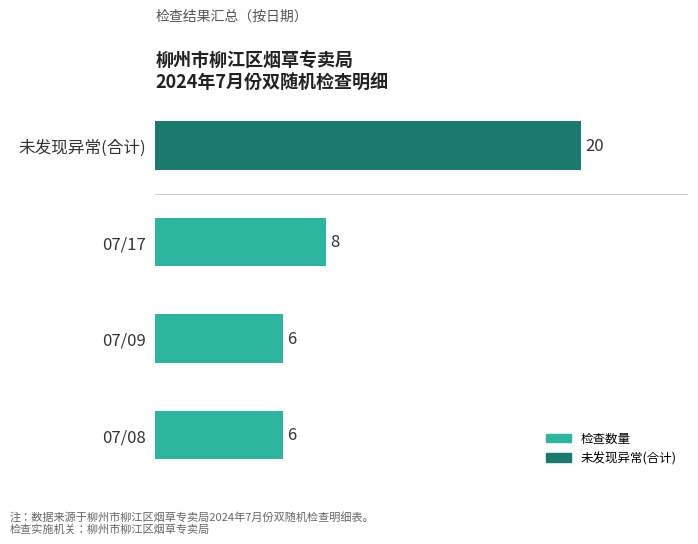

Read the value at 未发现异常(合计), to the nearest 10.

20